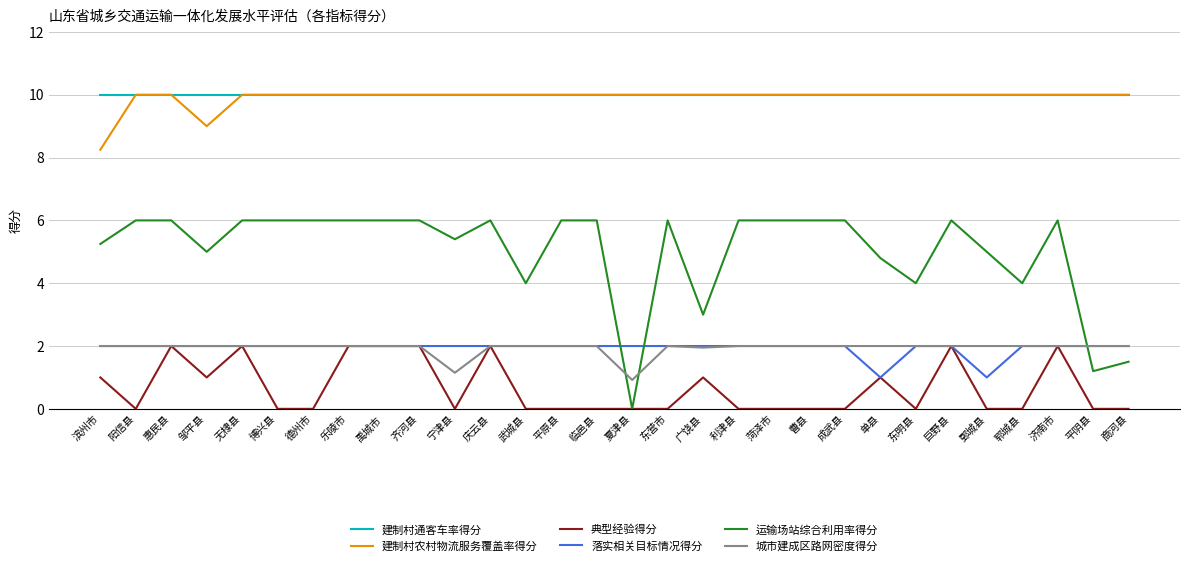

What is the sum of the 运输场站综合利用率得分 values at 夏津县 and 商河县?

1.5